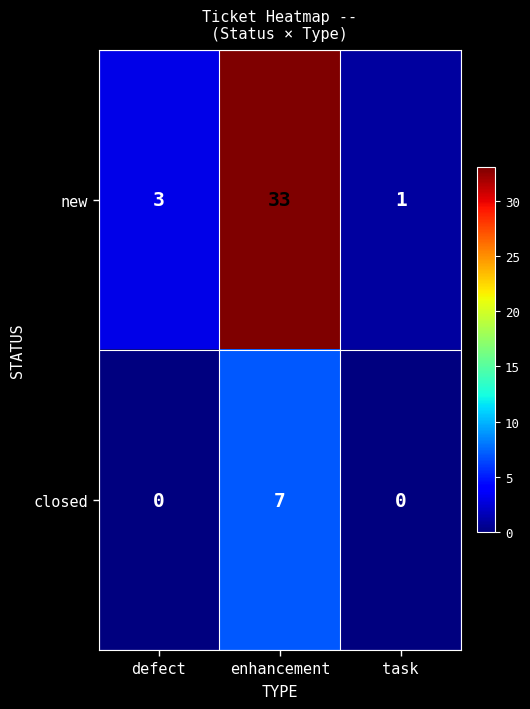

Count the closed values in the range 0 to 7.

3